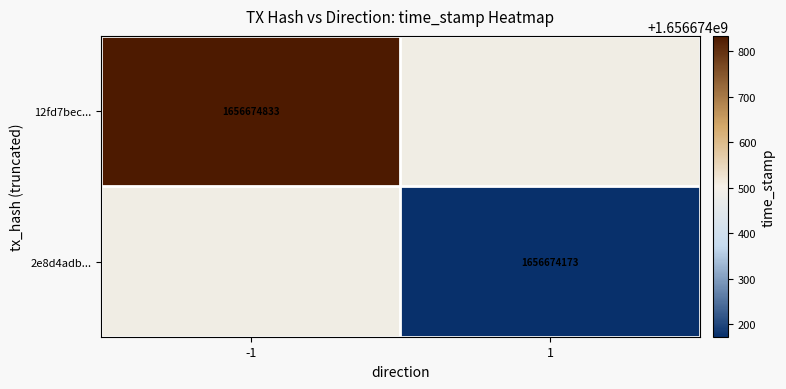

Reading left to right, what are all the values shown in this chart?

12fd7becdb735d4c97ec3fb2fb669f3432f9491: -1	1656674833
2e8d4adb3c95c69ecd2feea0e849d2b6d10b350: 1	1656674173